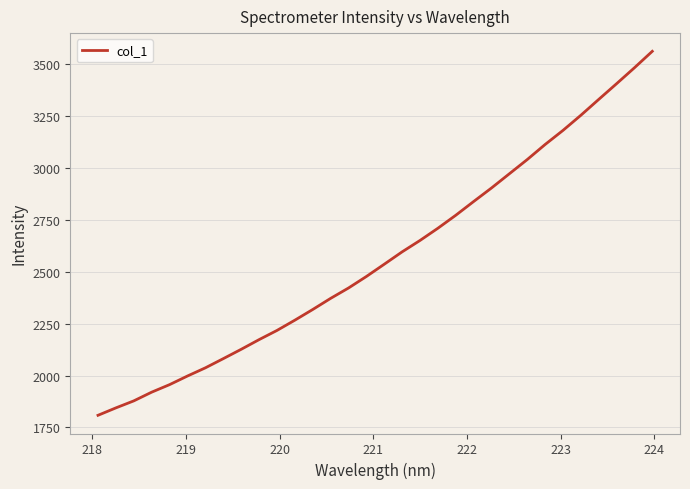

What is the difference between the maximum and minimum values?

1754.2